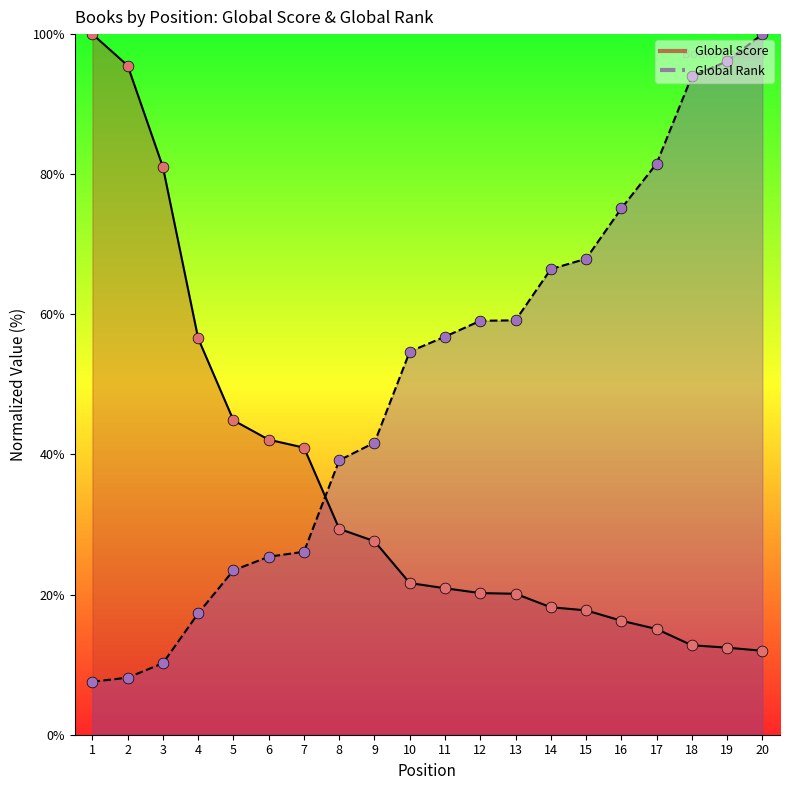

Is the value of Global Rank at 14 greater than the value of Global Score at 11?

Yes